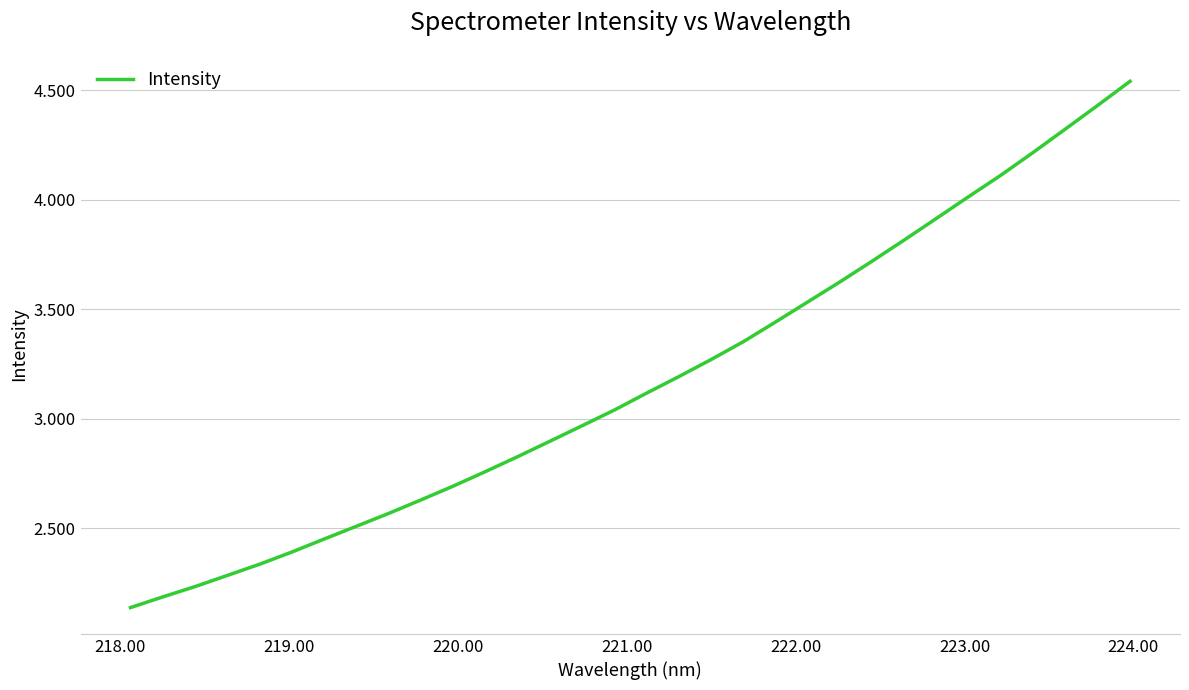

What is the sum of all values?

101533.2